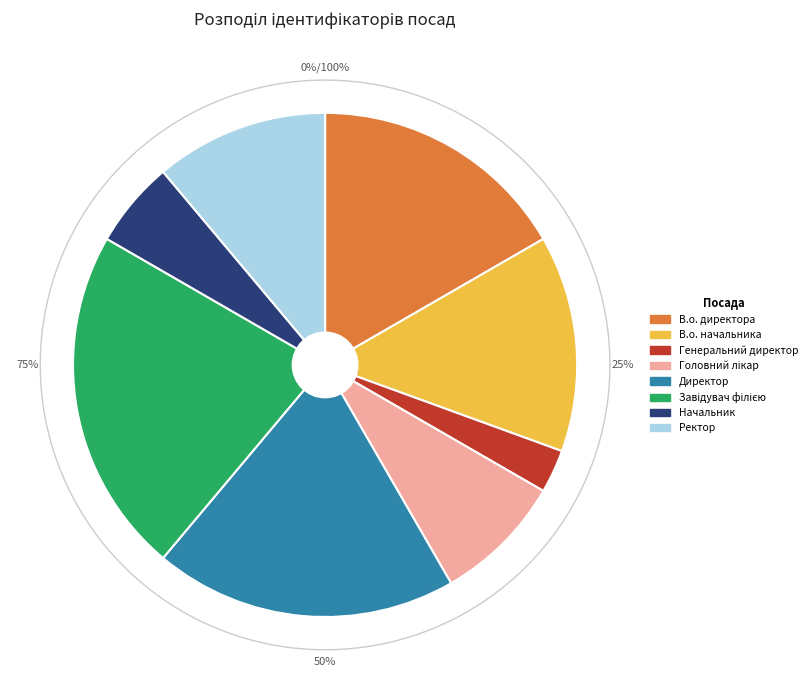

How many slices are in this pie chart?

8